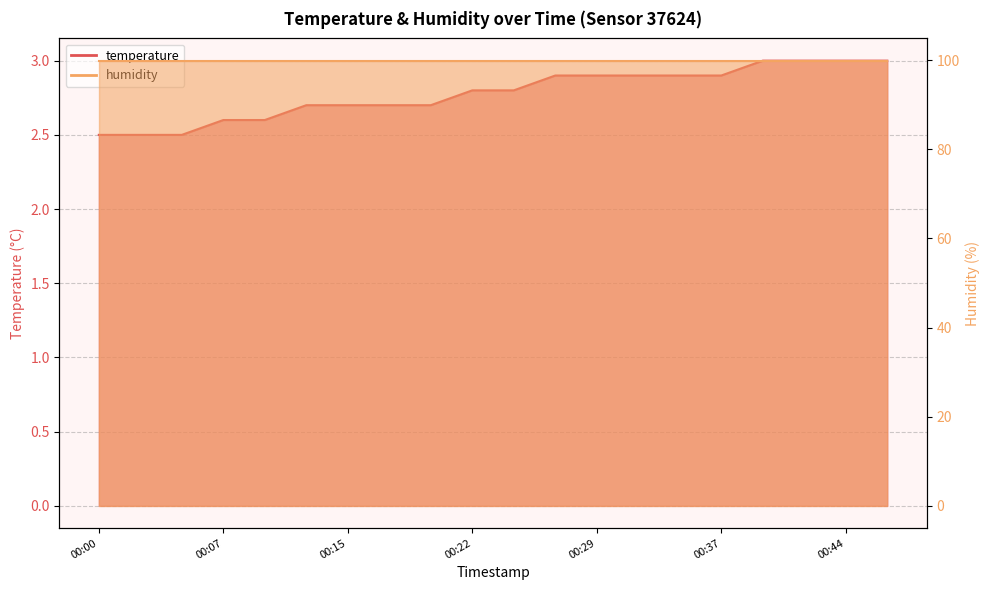

What is the label of the 5th point from the left?

2023-02-01T00:10:17